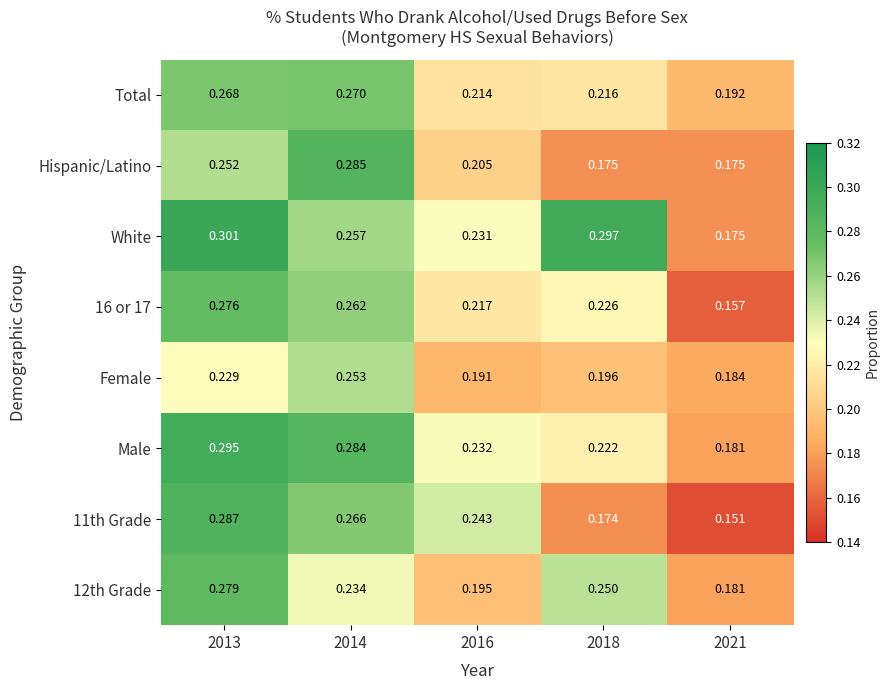

Which series has the largest total across all categories?

White